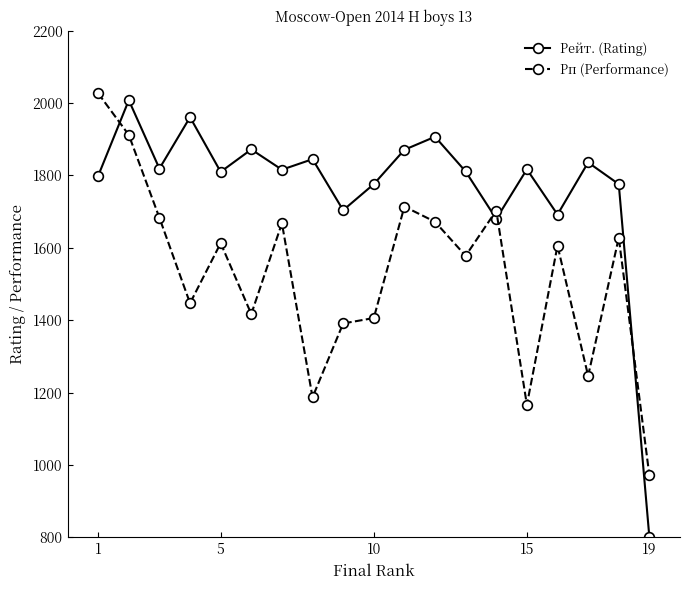

True or false: Рп (Performance) has more than 0 interior local peaks.

True